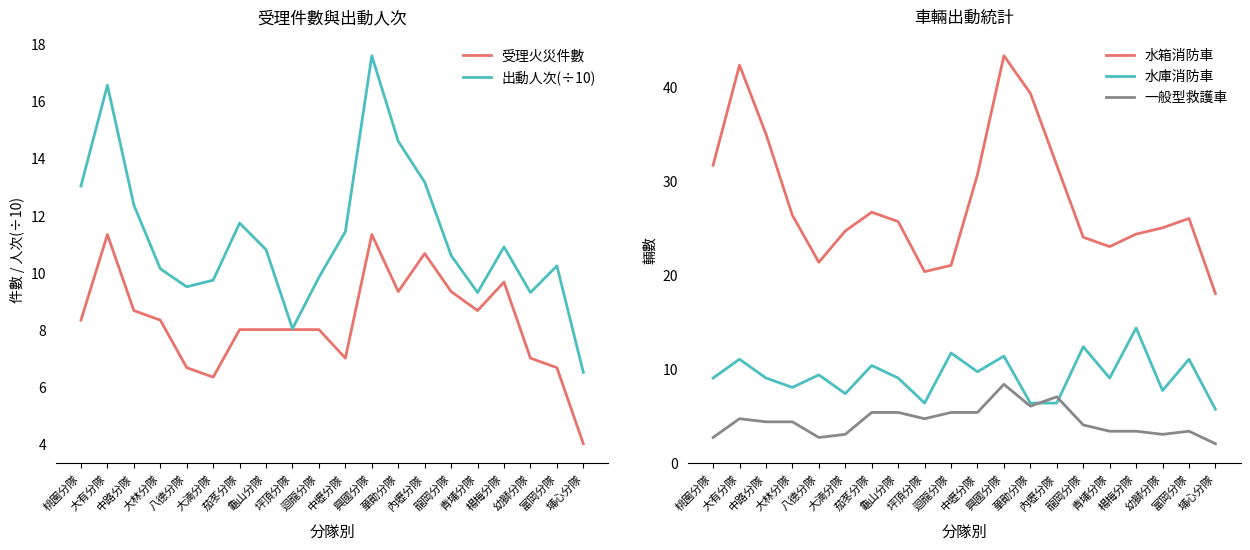

At which category does 水庫消防車 reach its first local valley?

大林分隊